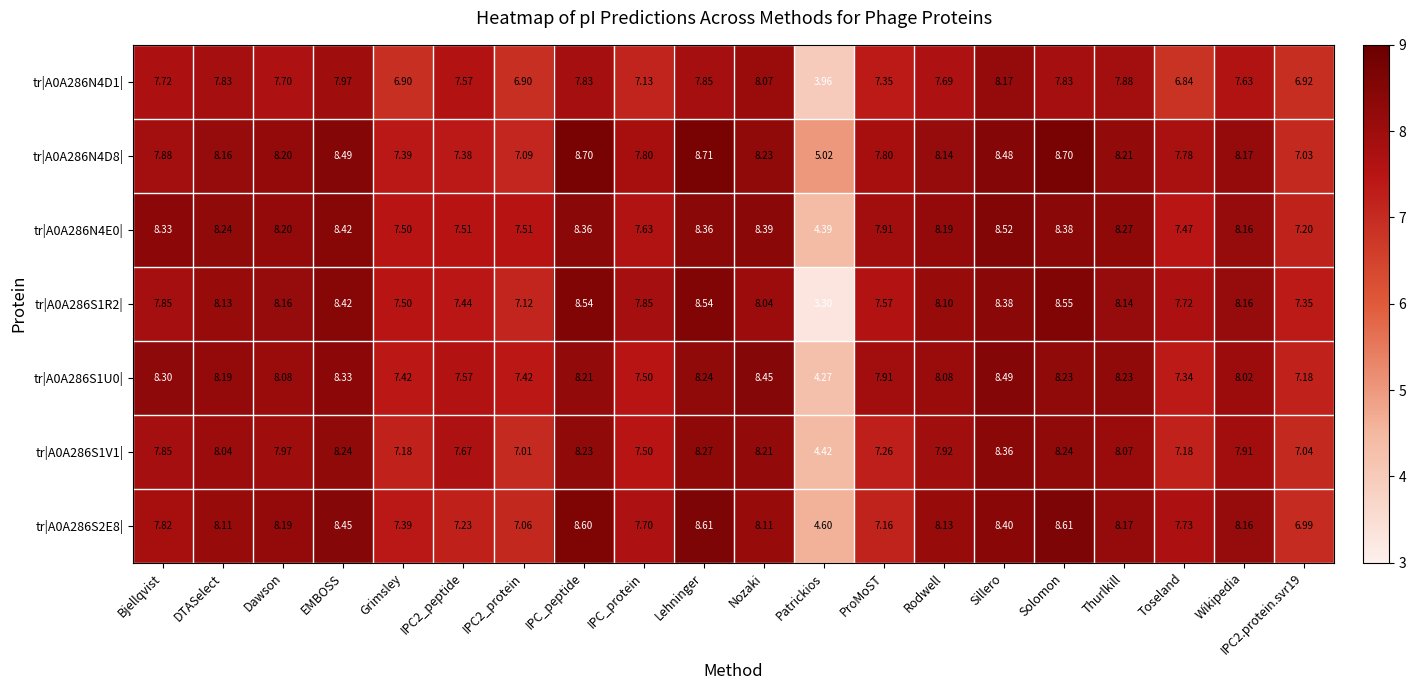

At which category is the sum across all series the highest?

Sillero